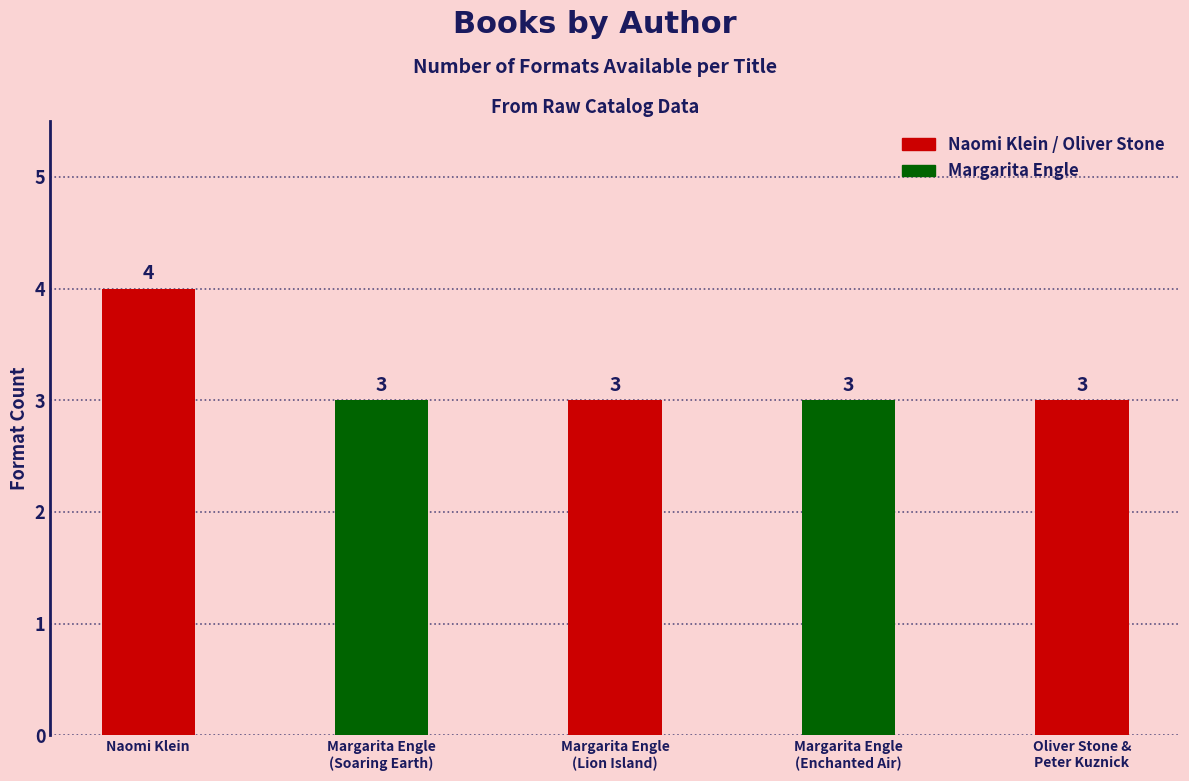

The Formats per Title series shows 3 at Margarita Engle
(Enchanted Air). True or false?

True